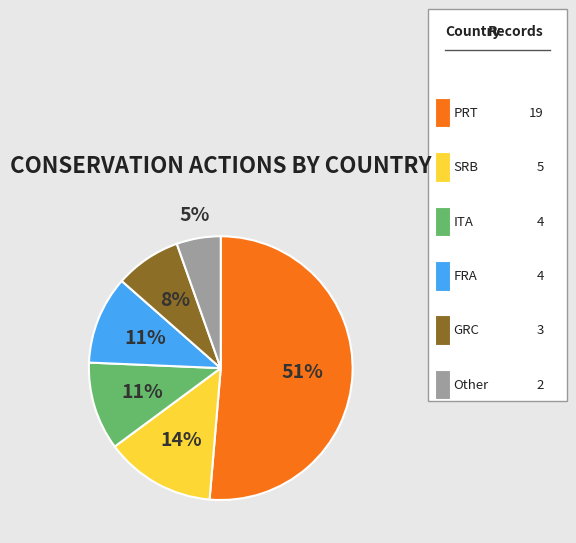

To the nearest percent, what is the difference between the largest and smallest slice percentages?

46%